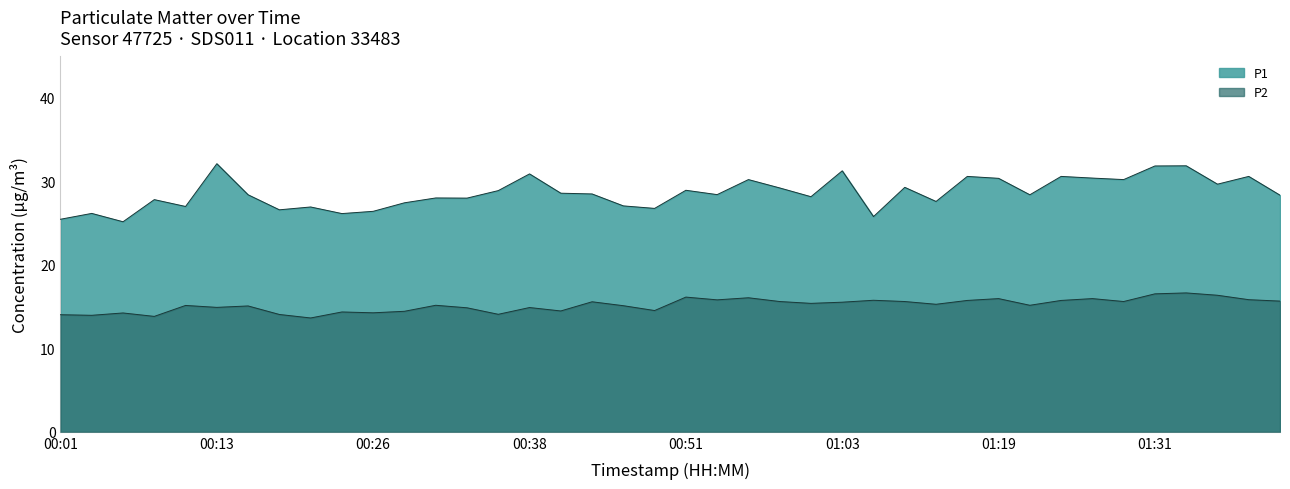

True or false: P2 and P1 cross at least once.

False